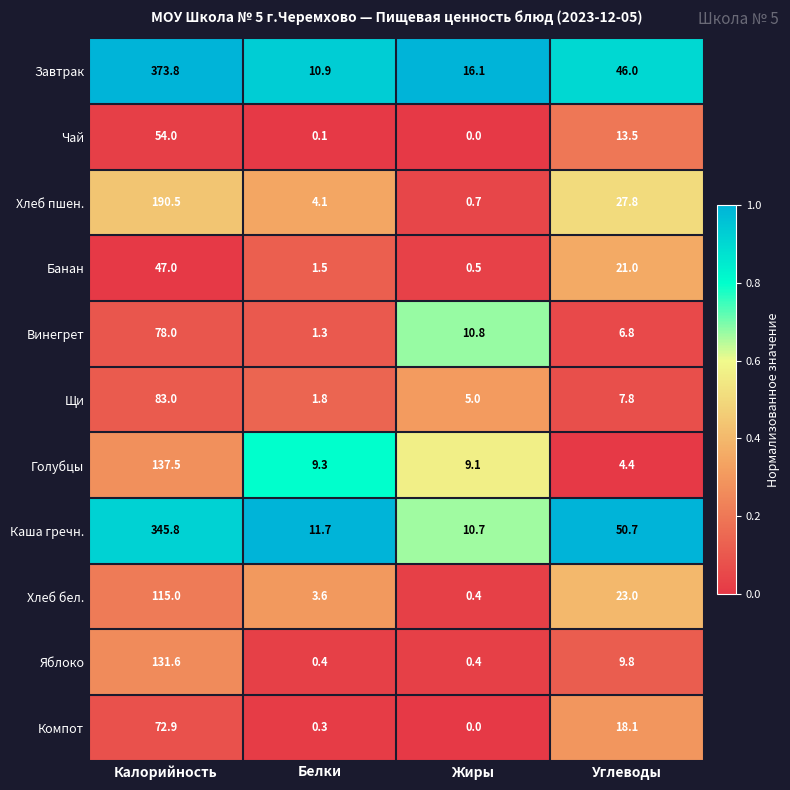

Which series has the largest total across all categories?

Завтрак